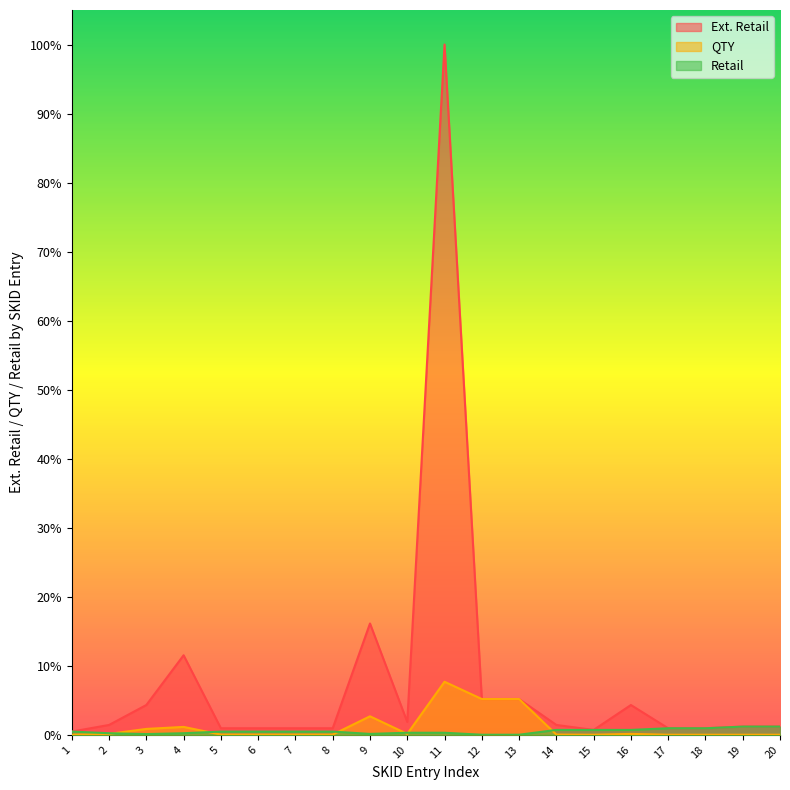

Does the chart display data point markers on the line(s)?

No